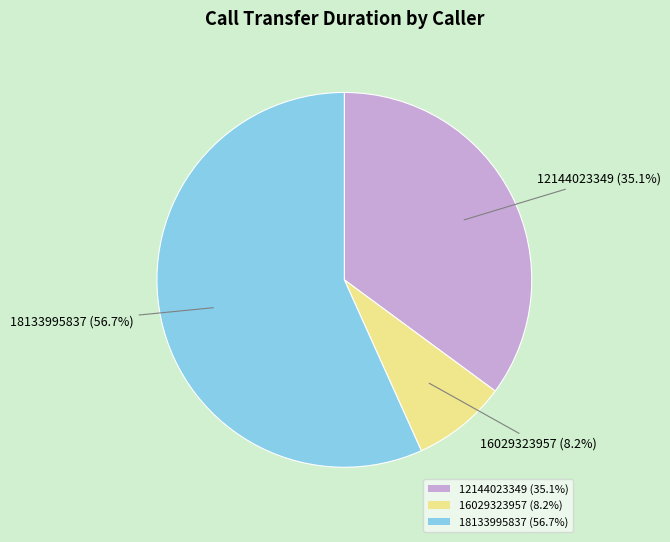

How many slices are in this pie chart?

3